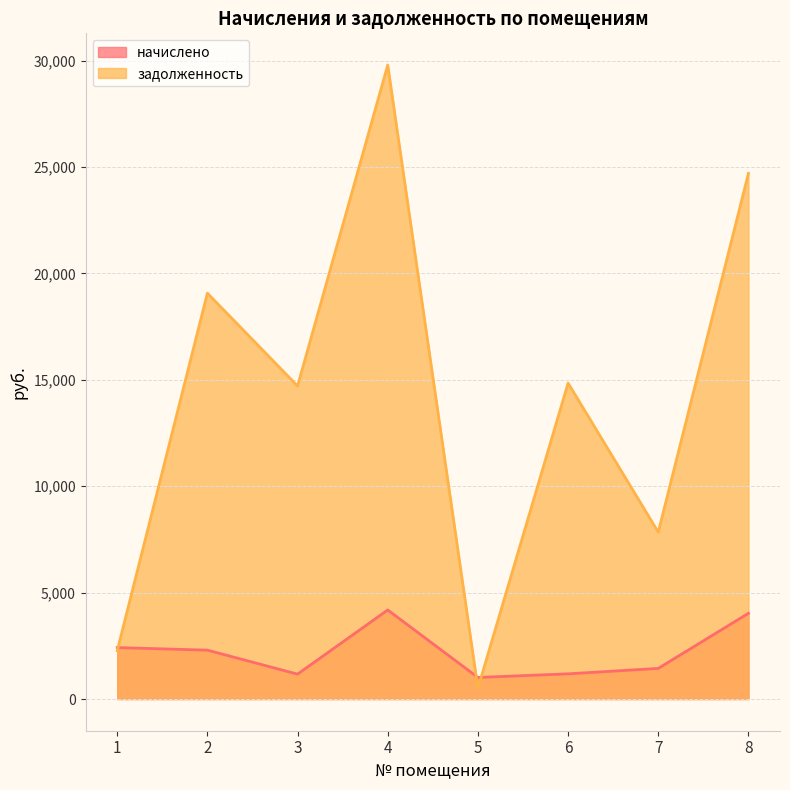

How many lines are shown in the chart?

2